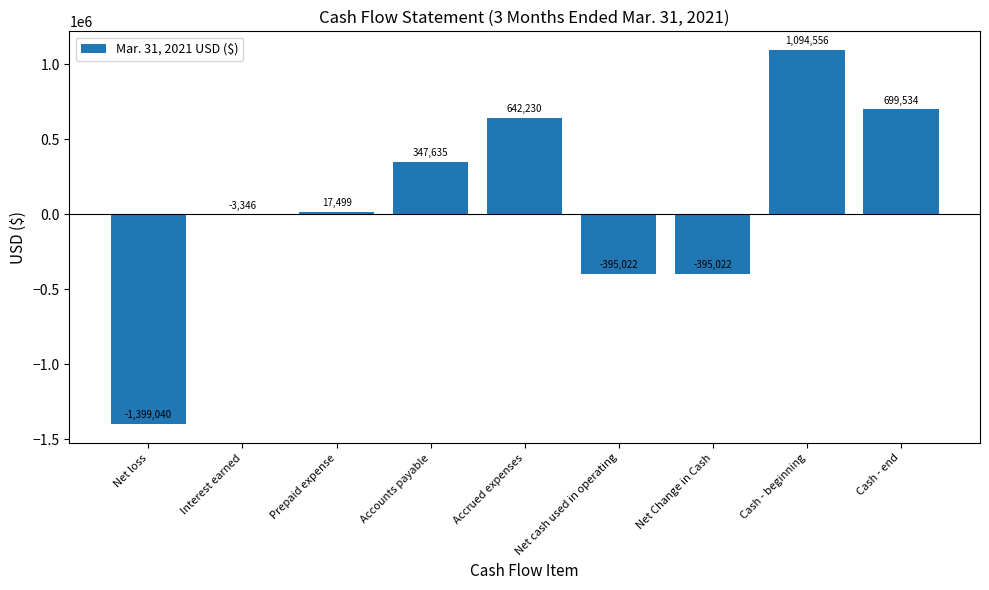

How many positive values are there?

5